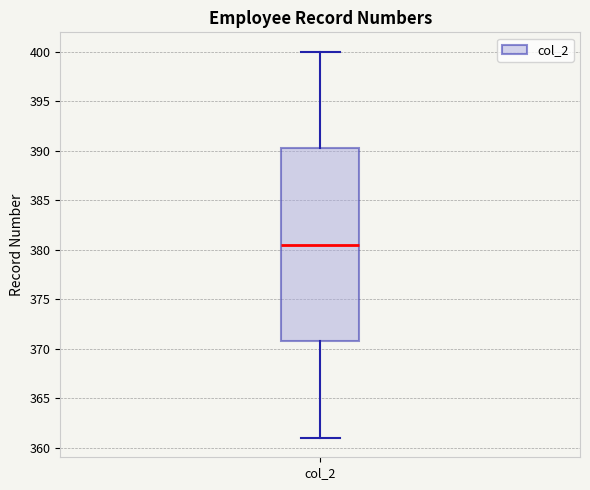

Transcribe this box plot: give where the median line is, the range the box spans, and where the two whiskers end, as read against the y-axis. The values are not printed on the chart, so give them approximately, as read against the axis.

median 380.5, box 371.0 to 390.5, whiskers 361.0 to 400.0